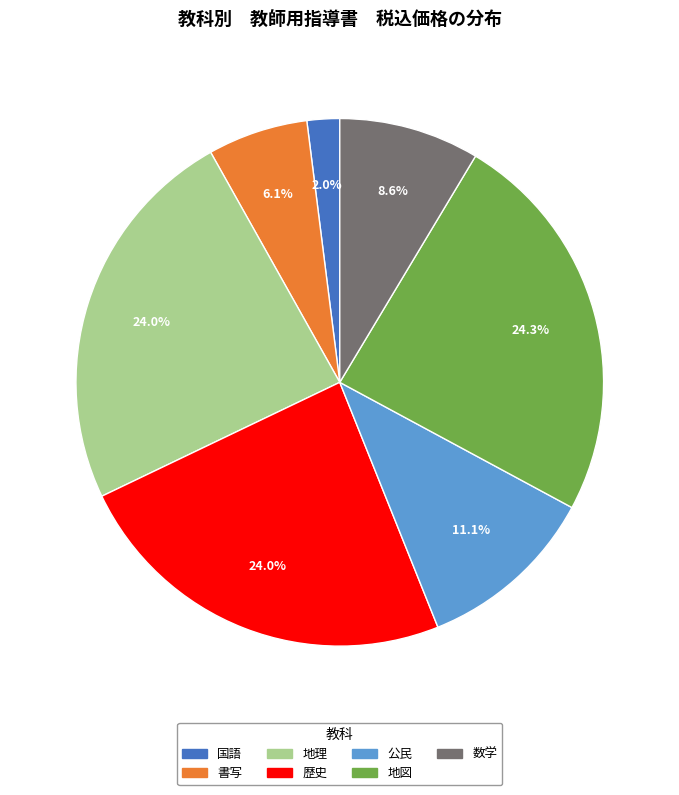

Is it true that 地図 is 31% of the pie?

False